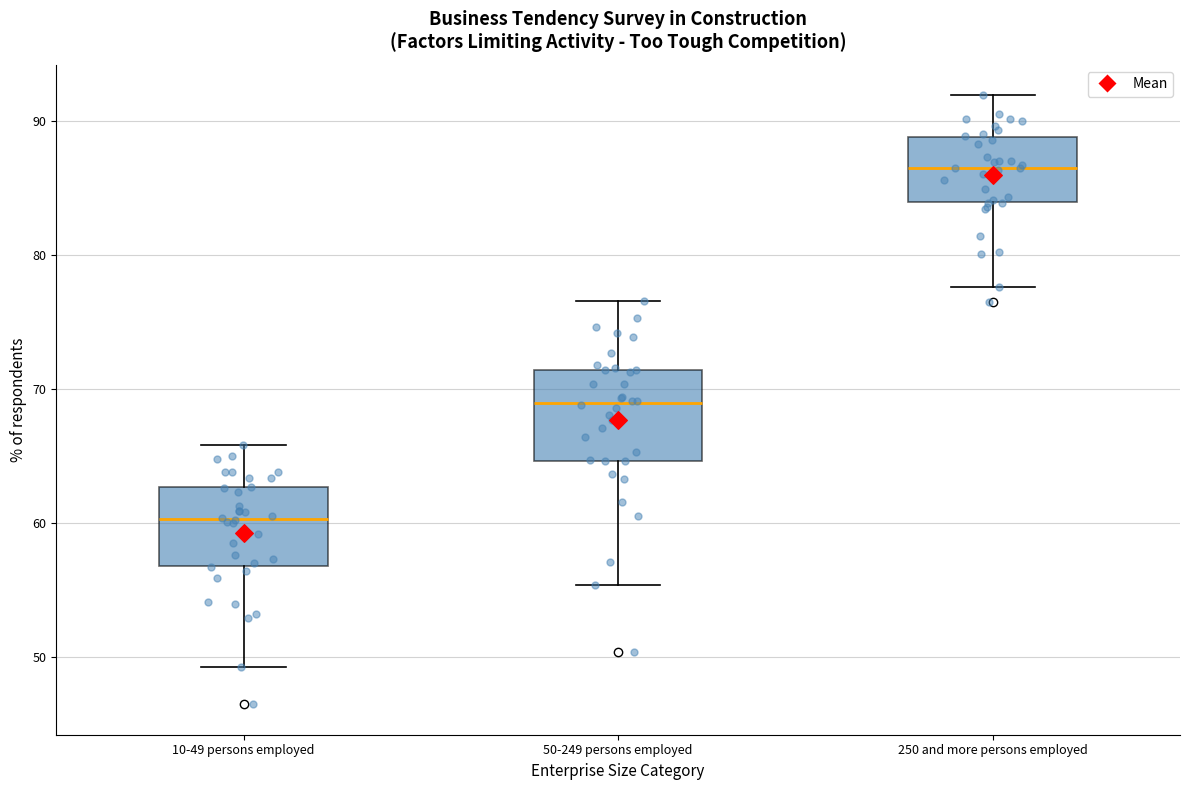

Which box has the lowest median line?

10-49 persons employed